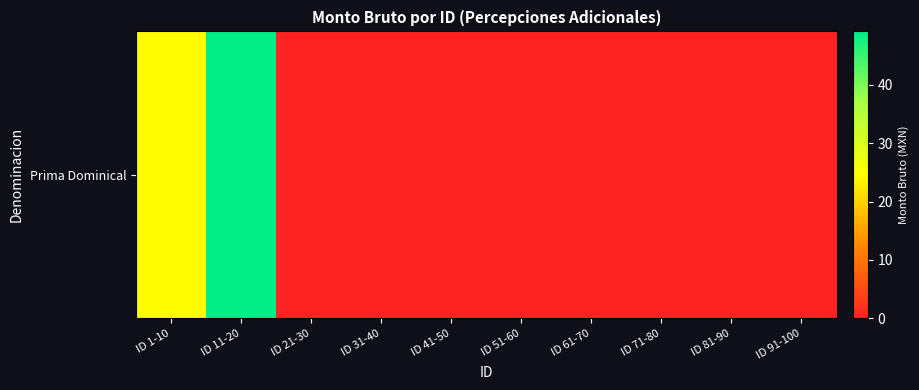

What is the average value?

7.4